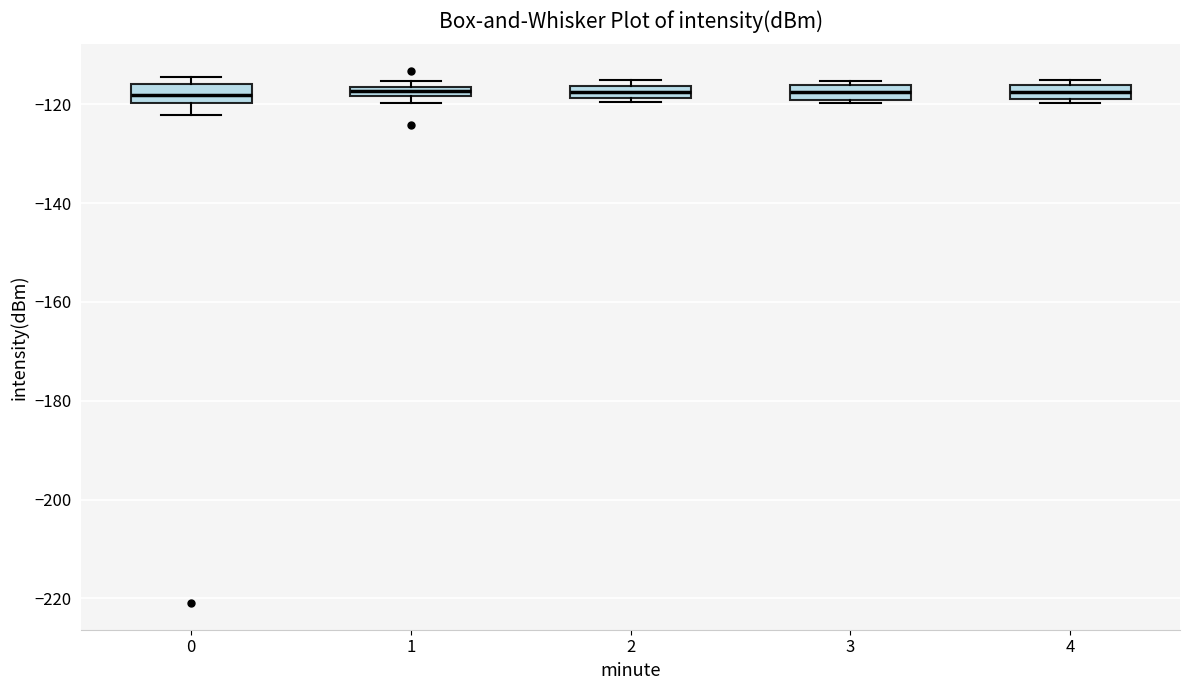

Where is the lower edge of the box at x = 3 on the y-axis? The values are not printed on the chart, so give them approximately, as read against the axis.

-120